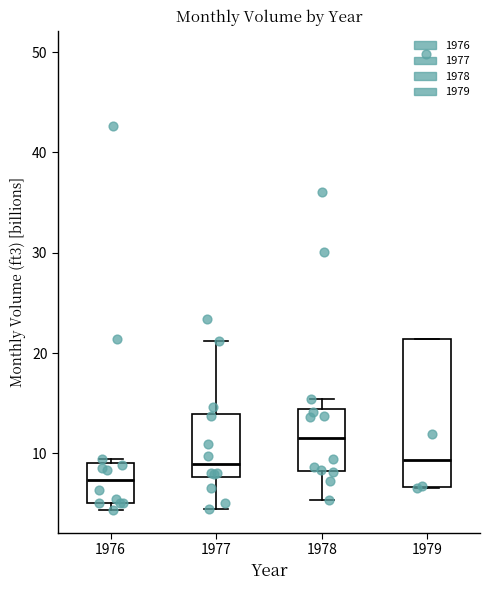

Which box is the tallest, from its lower edge to its upper edge?

1979